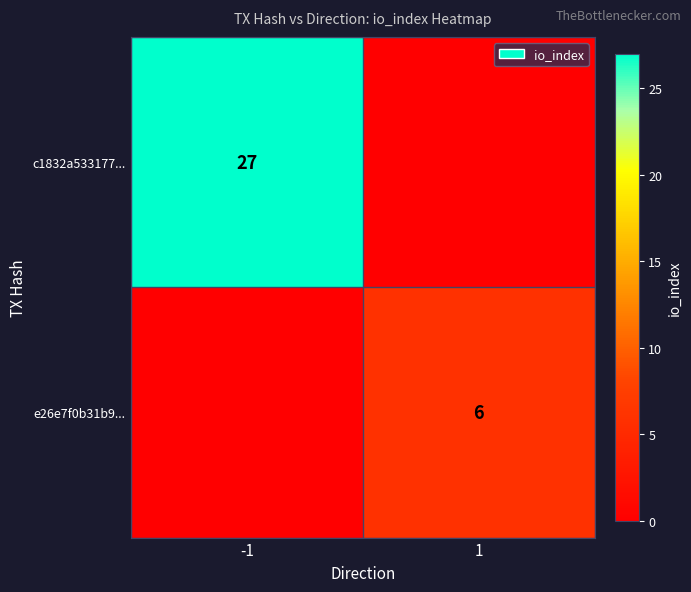

Is the value of e26e7f0b31b9... at 1 greater than the value of c1832a533177... at -1?

No